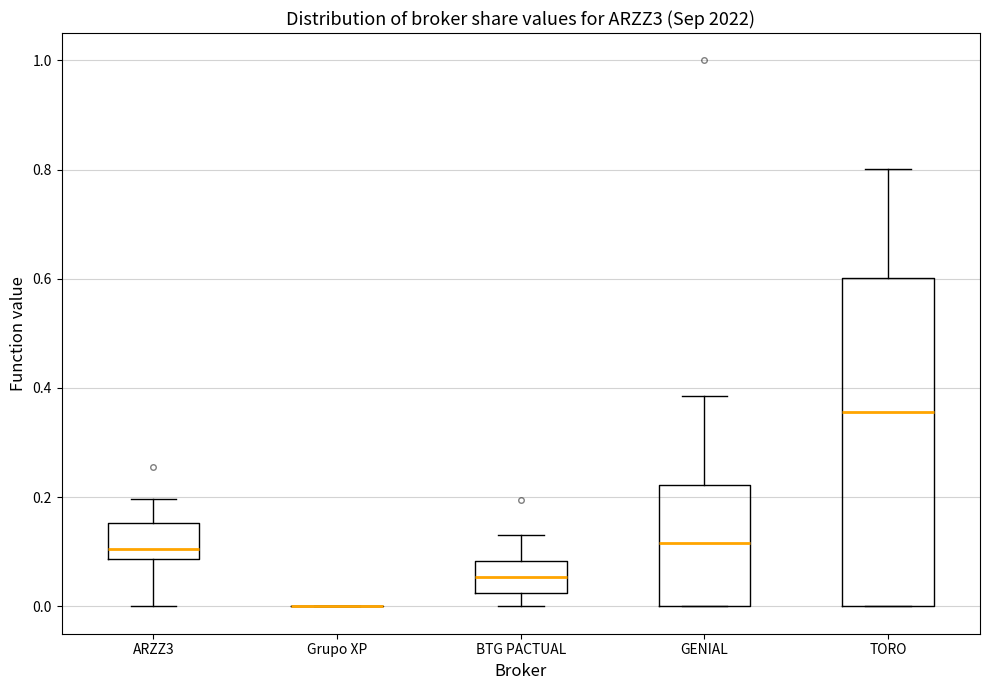

Reading left to right, transcribe this box plot: for each box, give where its median line is, the range the box spans, and where its two whiskers end, as read against the y-axis. The values are not printed on the chart, so give them approximately, as read against the axis.

ARZZ3: median 0.10, box 0.08 to 0.16, whiskers 0.00 to 0.20
Grupo XP: box collapsed to a line at 0.00, whiskers 0.00 to 0.00
BTG PACTUAL: median 0.06, box 0.02 to 0.08, whiskers 0.00 to 0.14
GENIAL: median 0.12, box 0.00 to 0.22, whiskers 0.00 to 0.38
TORO: median 0.36, box 0.00 to 0.60, whiskers 0.00 to 0.80